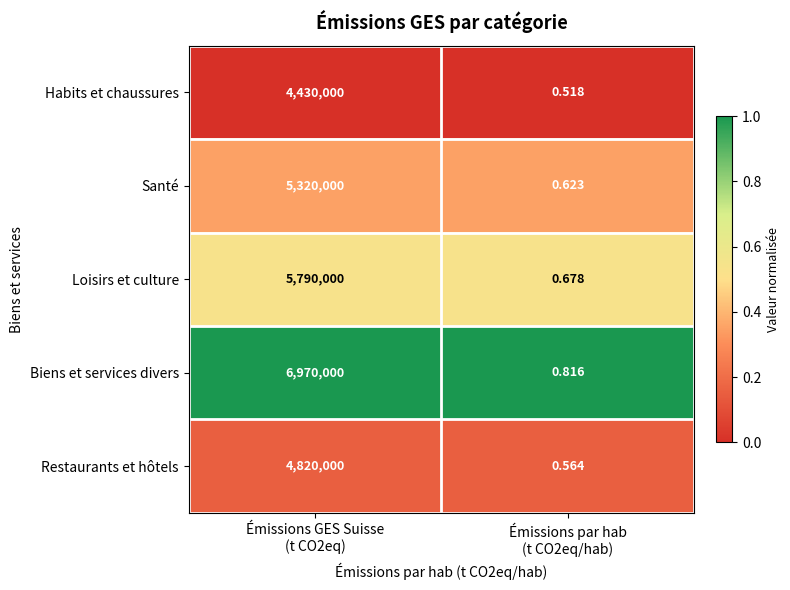

What is the spread (max minus min) of values at Émissions par hab
(t CO2eq/hab)?

0.3